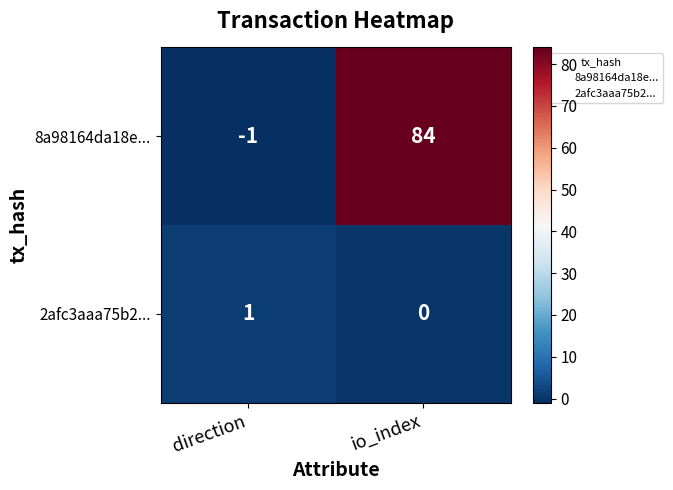

What is the difference between the maximum and minimum values in the 8a98164da18e... series?

85